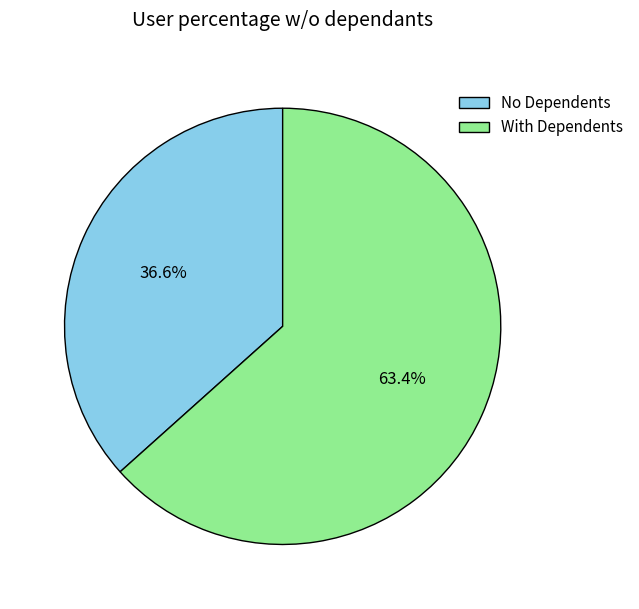

What is the ratio of the value at With Dependents to the value at No Dependents?

1.7